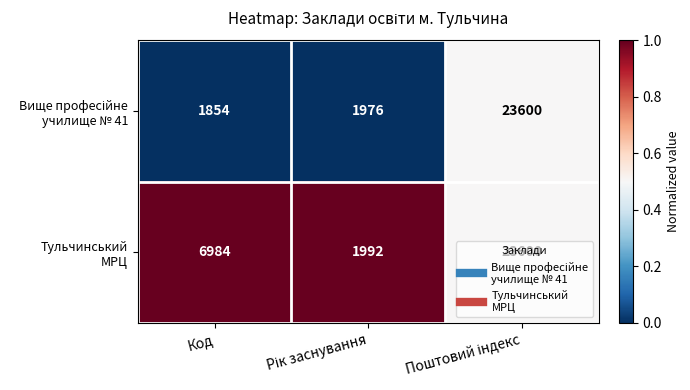

What is the smallest value displayed?

1854